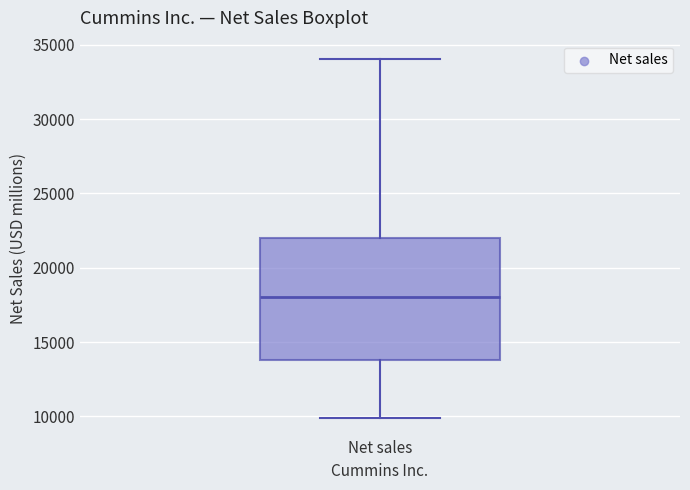

Read this box plot against the y-axis: the position of the median line, the range covered by the box, and the ends of both whiskers. The values are not printed on the chart, so give them approximately, as read against the axis.

median 18000, box 14000 to 22000, whiskers 10000 to 34000